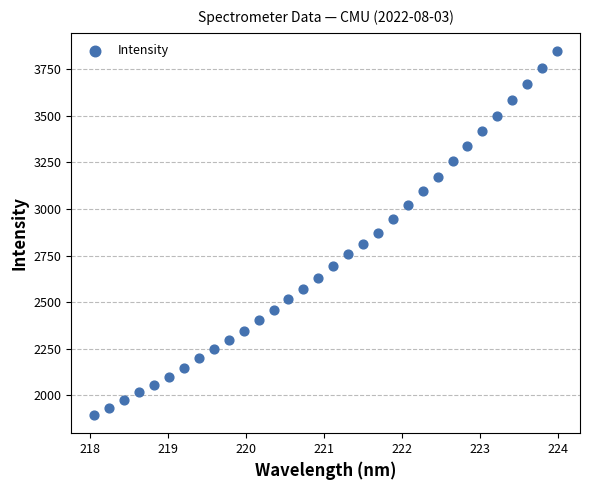

What is the range of Y values (max minus min)?

1951.5